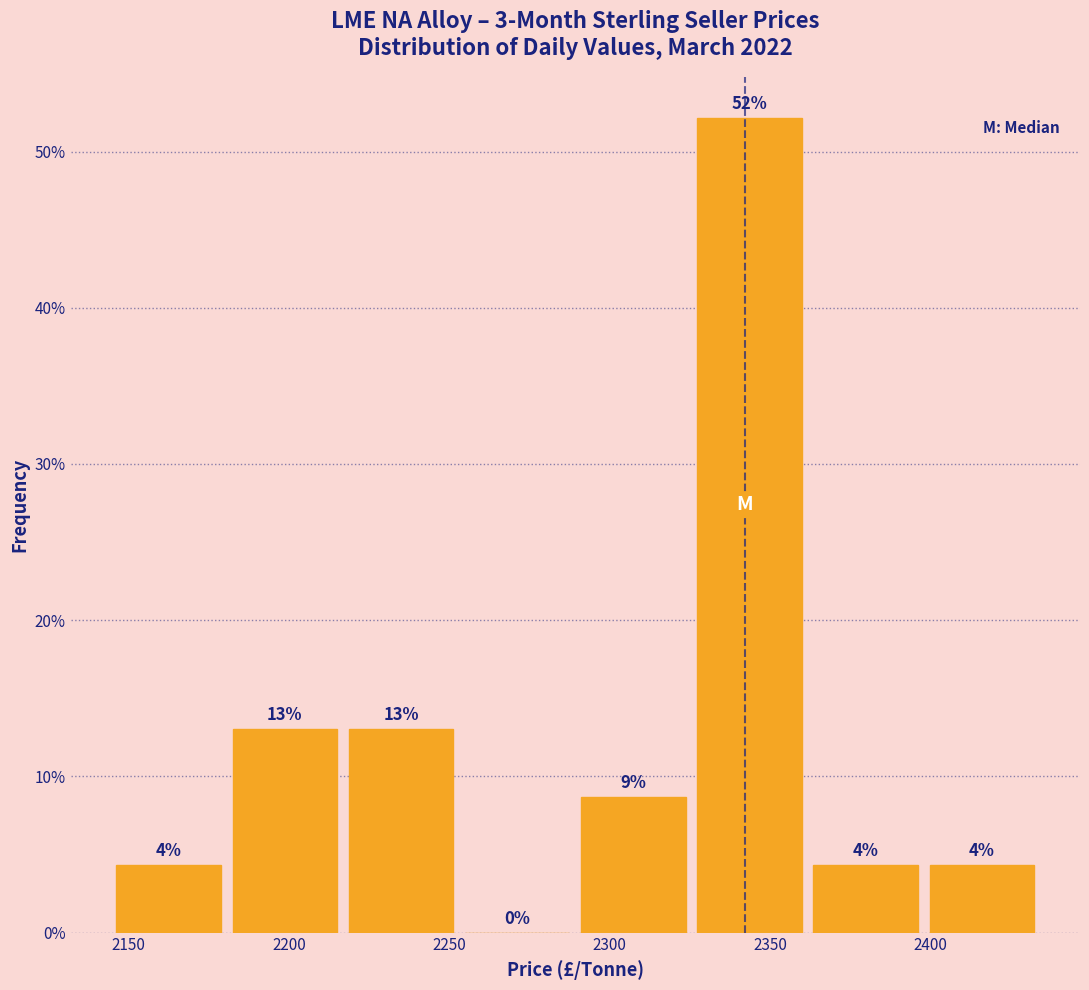

Which range on the x-axis has the tallest bar?

2325 to 2365